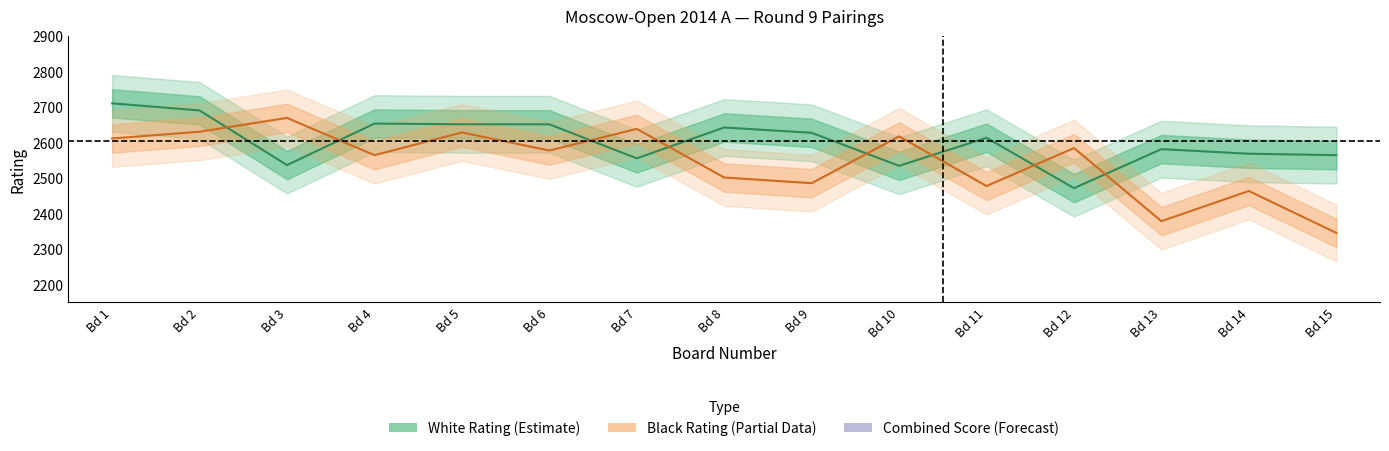

True or false: White_Rating and Black_Score intersect in this chart.

False